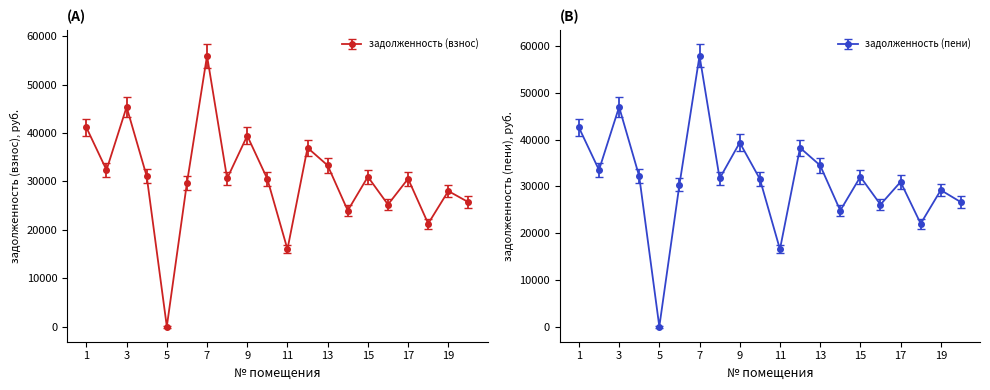

Is it true that задолженность (пени) equals 31593.6 at 10?

True